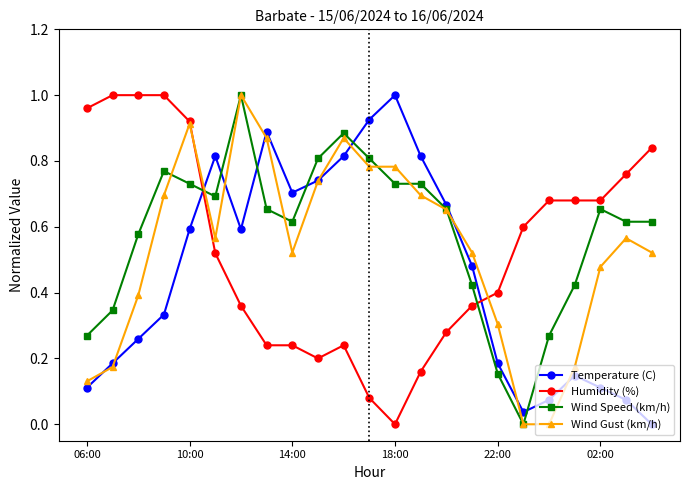

Which series ends up on top after the final intersection of Temperature (C) and Wind Speed (km/h)?

Wind Speed (km/h)